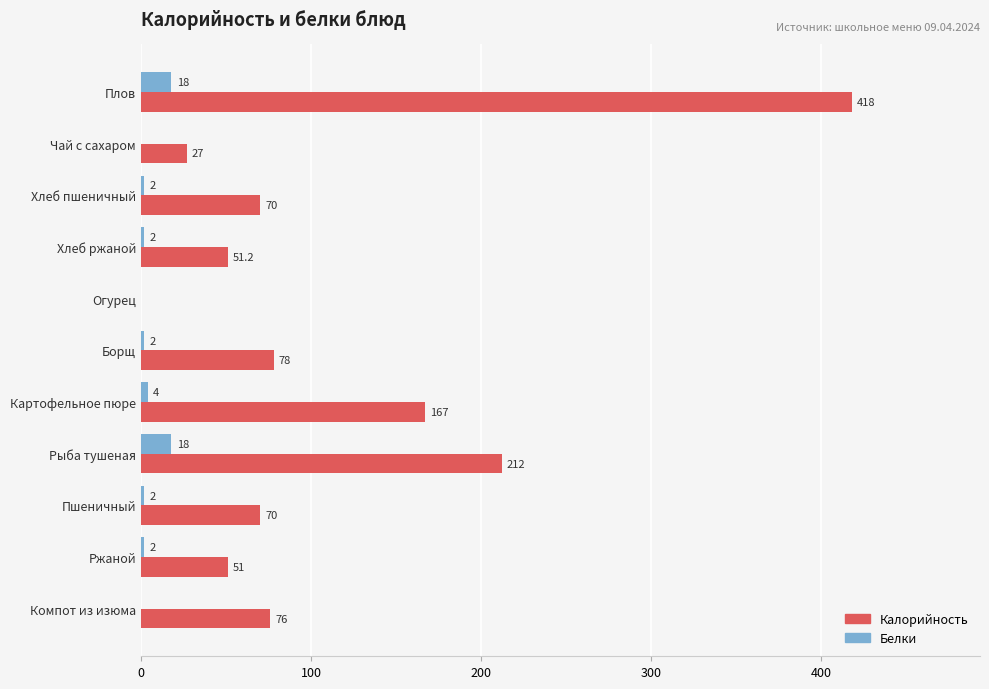

What is the total value across all series at Ржаной?

53.0